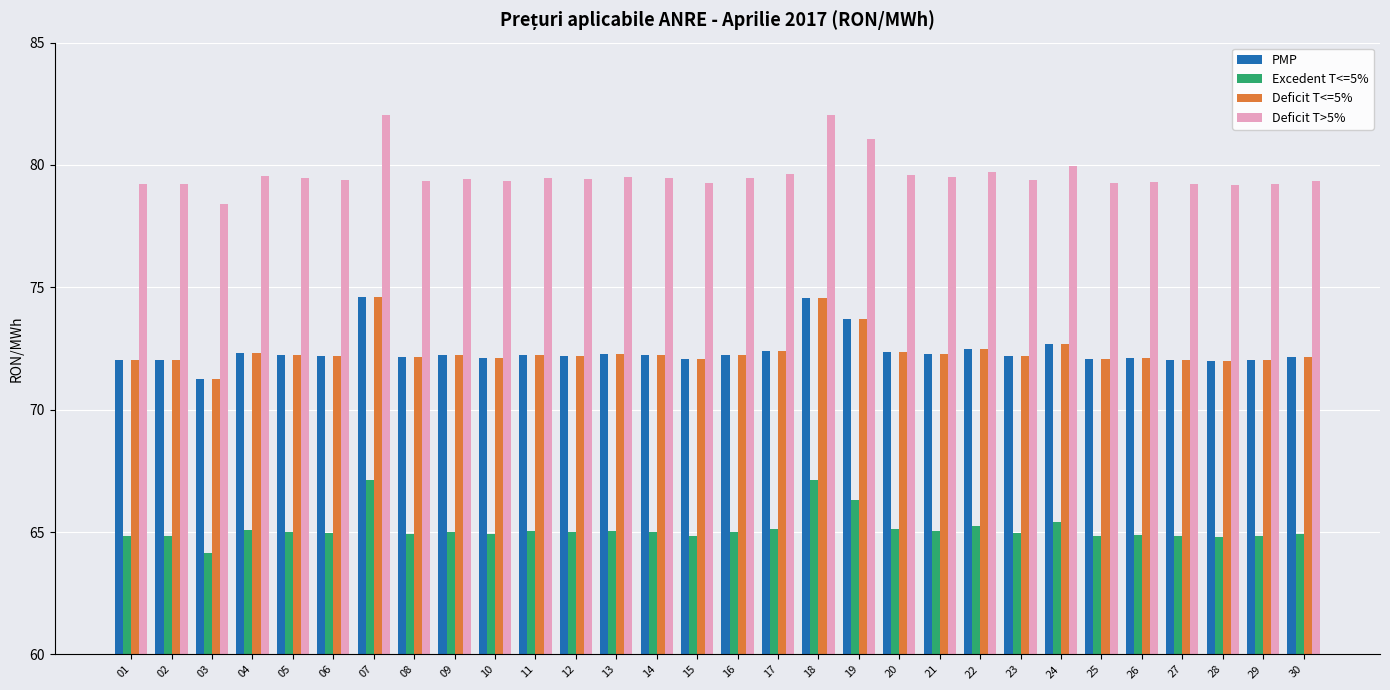

What is the highest value of the Excedent T<=5% series?

67.1